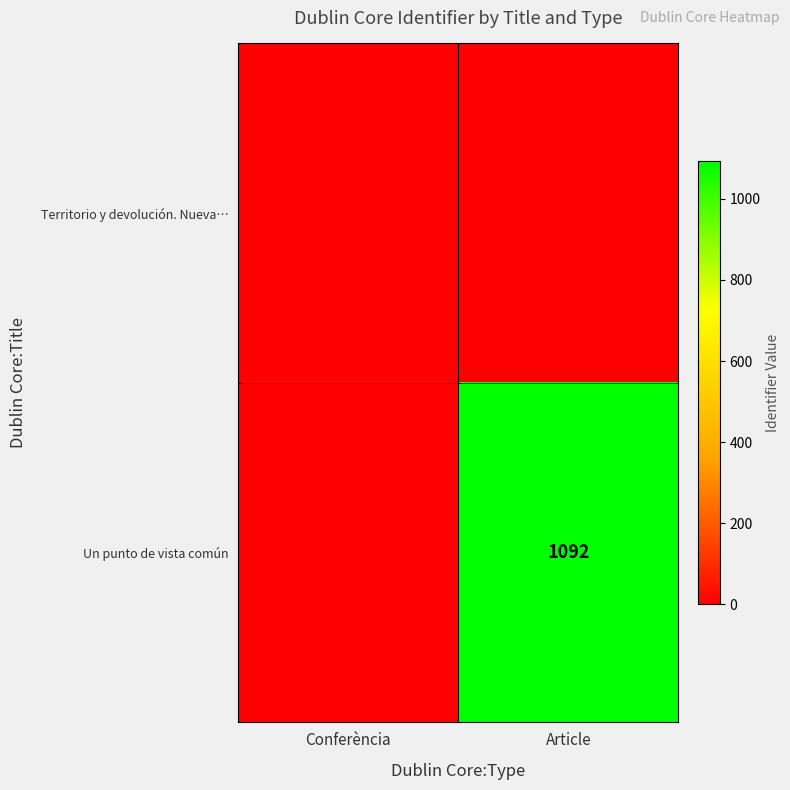

The Un punto de vista común series shows 568 at Article. True or false?

False